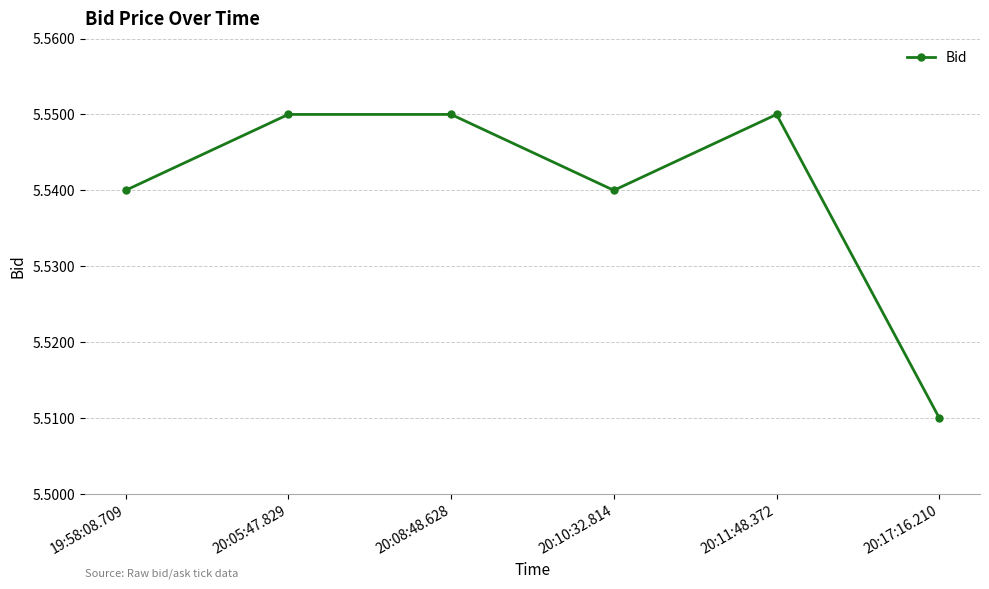

How many lines are shown in the chart?

1